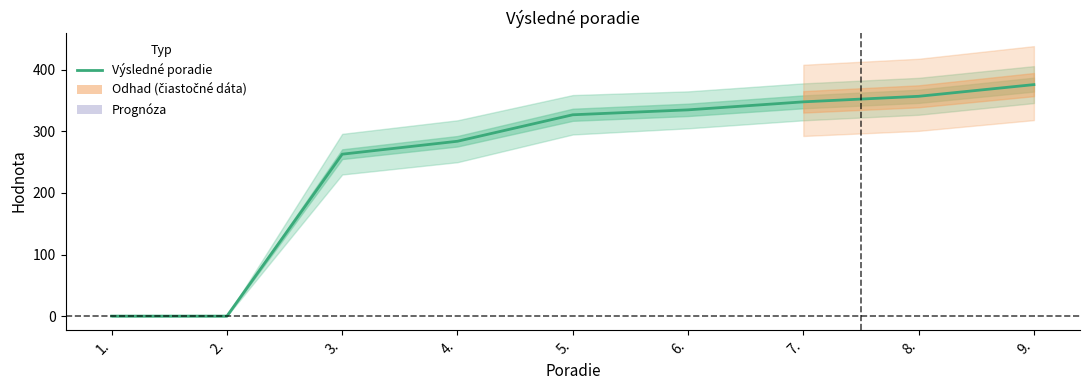

Which has a higher value, 8. or 5.?

8.